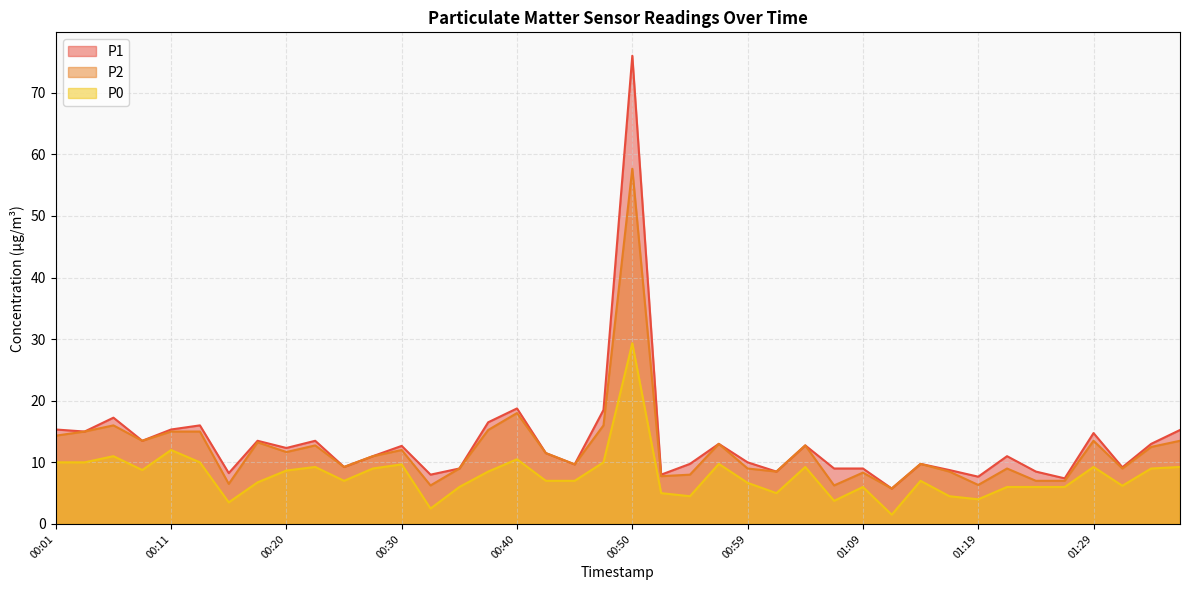

The P2 series shows 3.6 at 01:19. True or false?

False